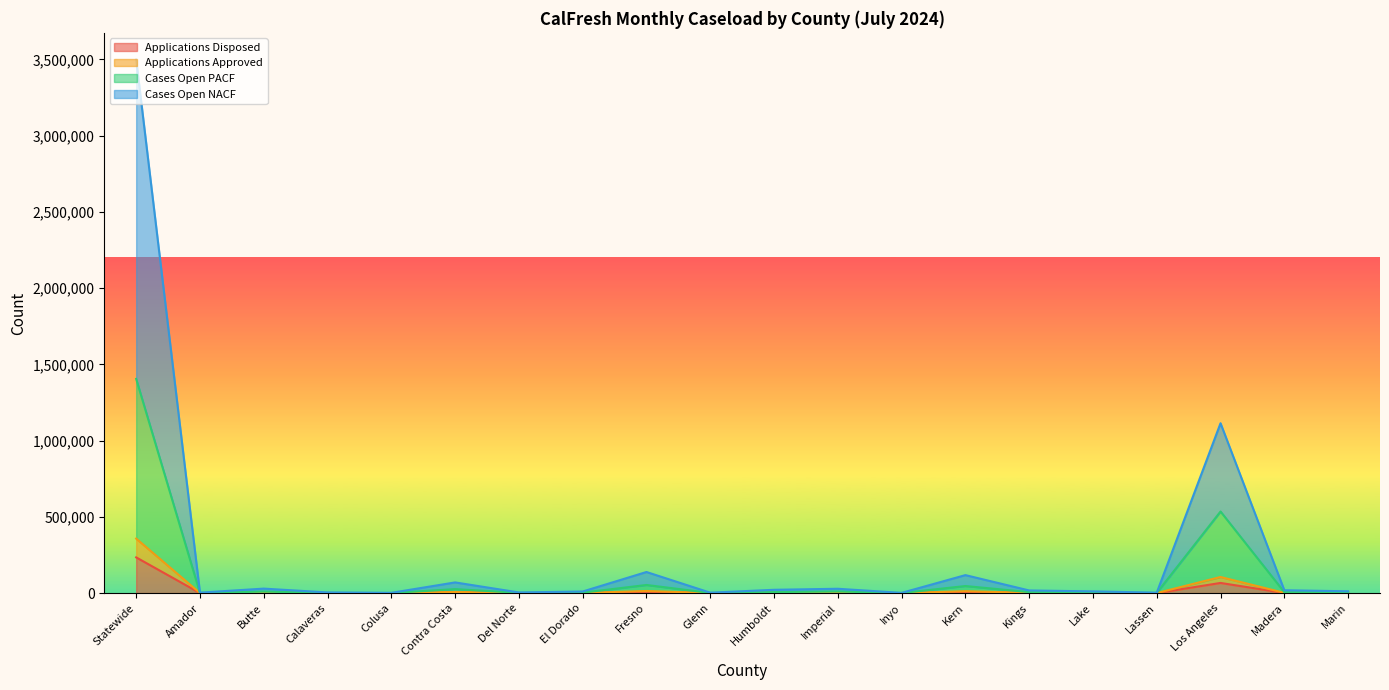

At which category is the sum across all series the highest?

Statewide